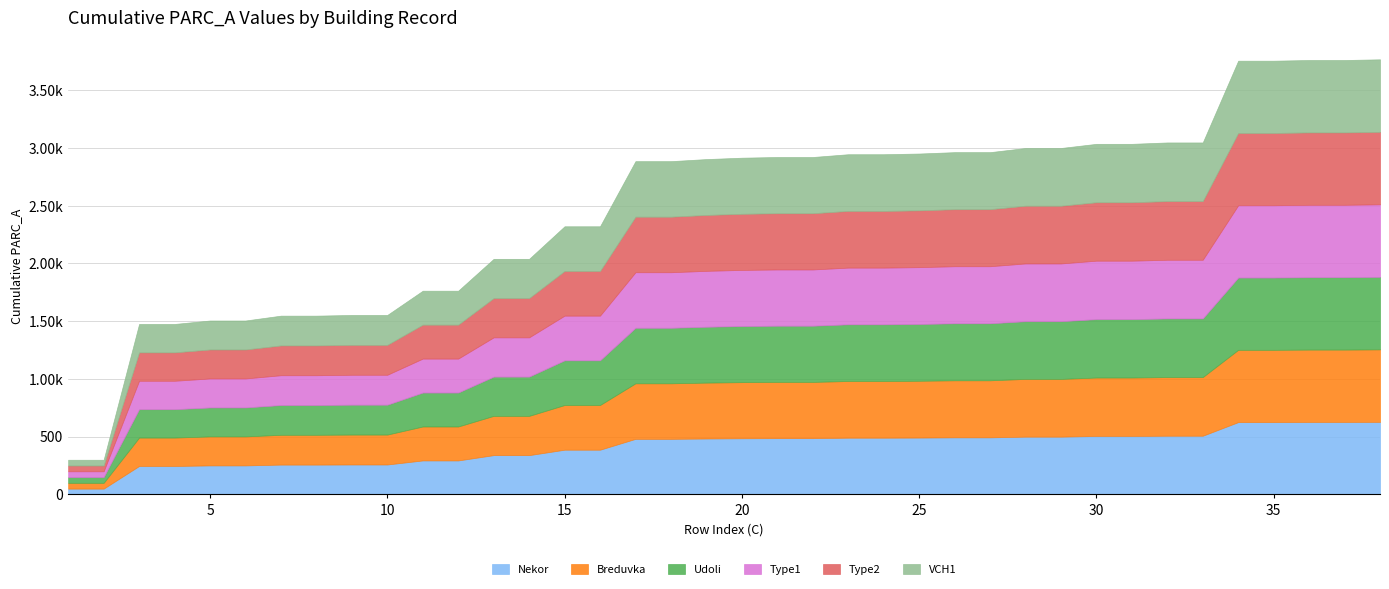

What is the total value across all series at 33?

3048